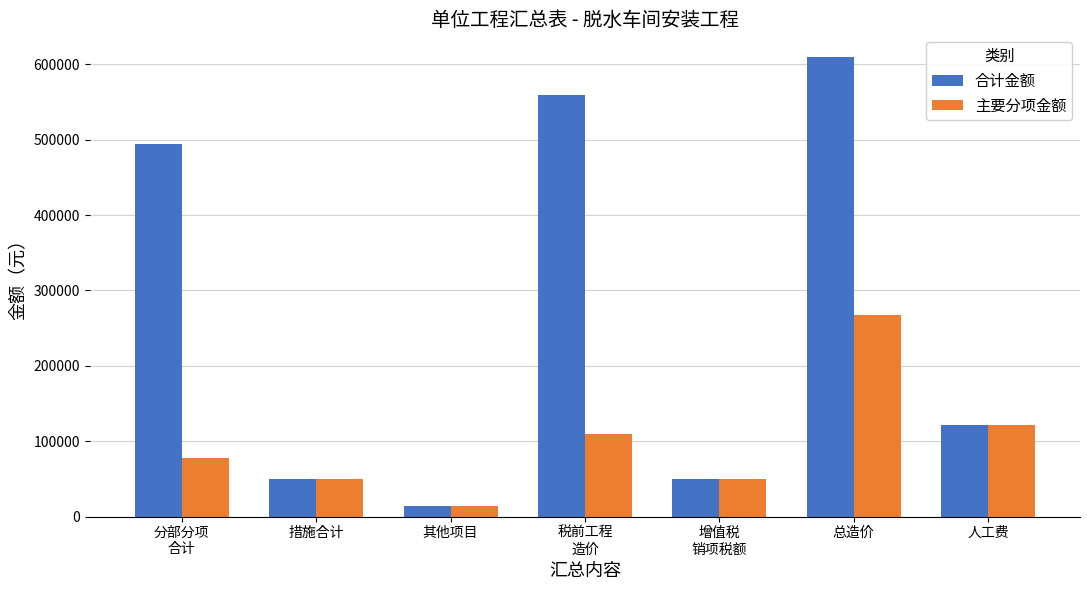

What position from the left is 税前工程
造价?

4